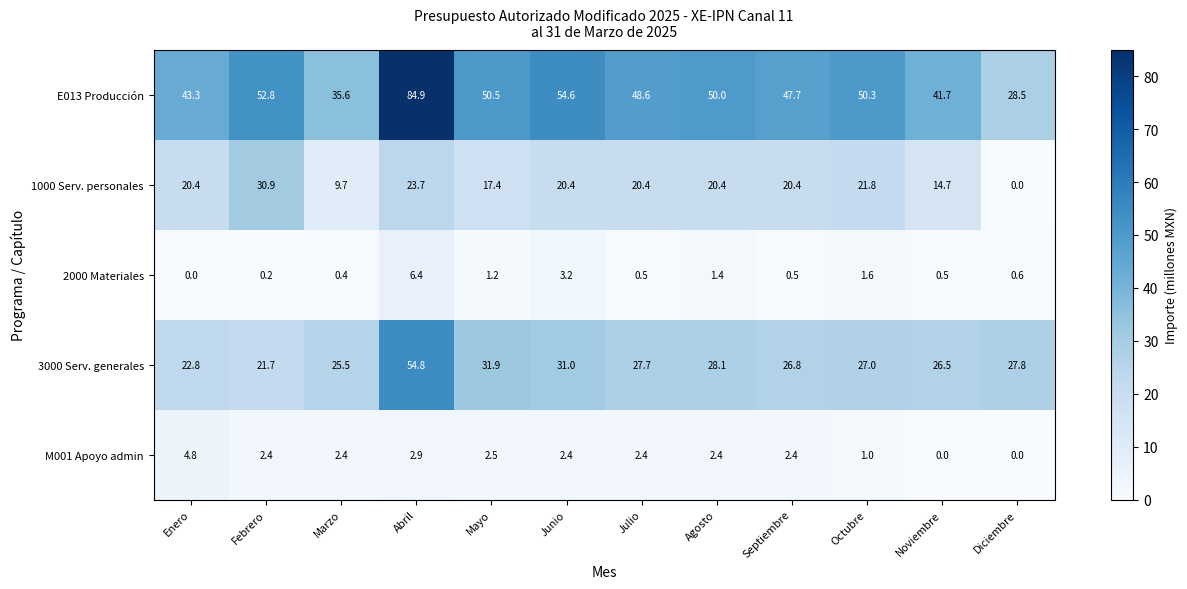

The 1000 Serv. personales series shows 20.3 at Diciembre. True or false?

False